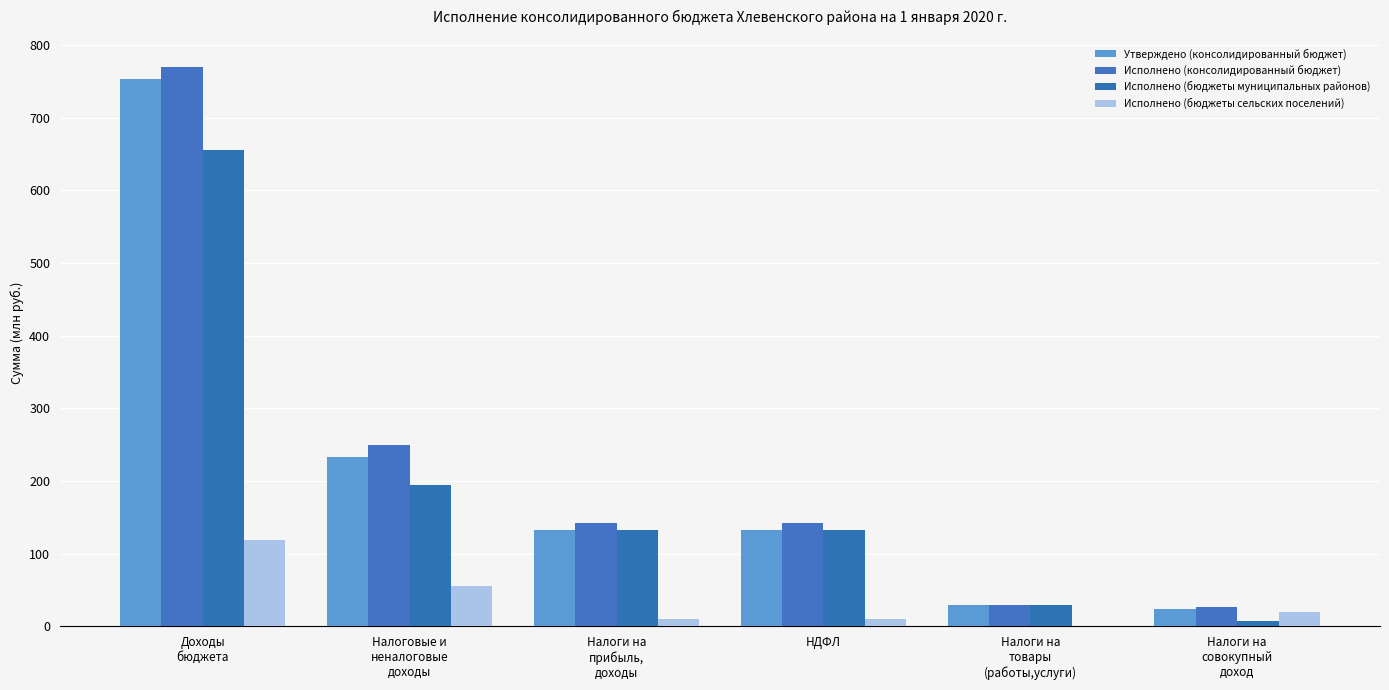

Count the number of categories in the chart.

6